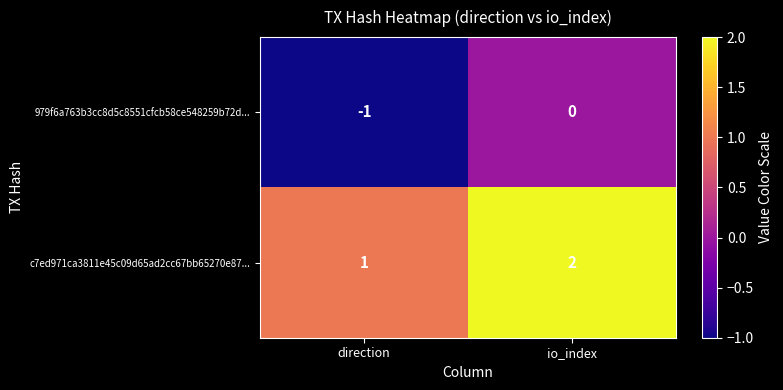

At which label does c7ed971ca3811e45c09d65ad2cc67bb65270e87... reach its peak?

io_index